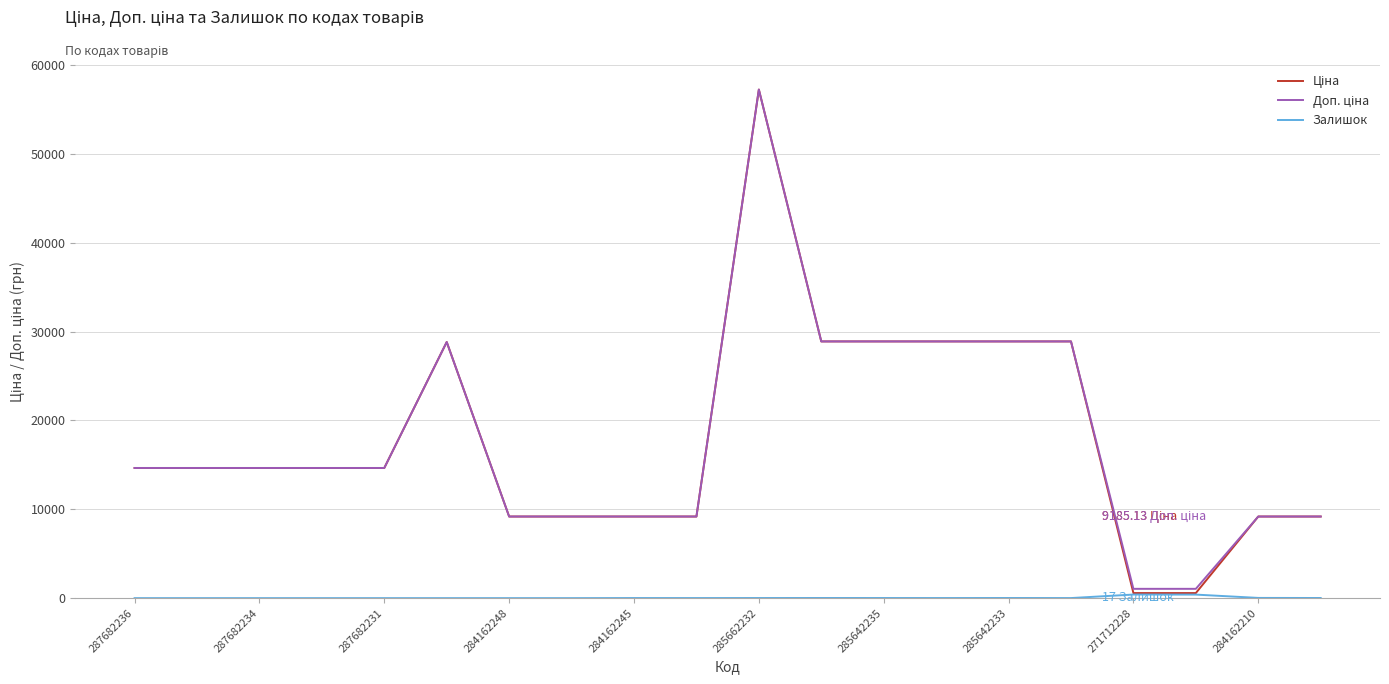

At how many categories does at least one series exceed 45213?

1